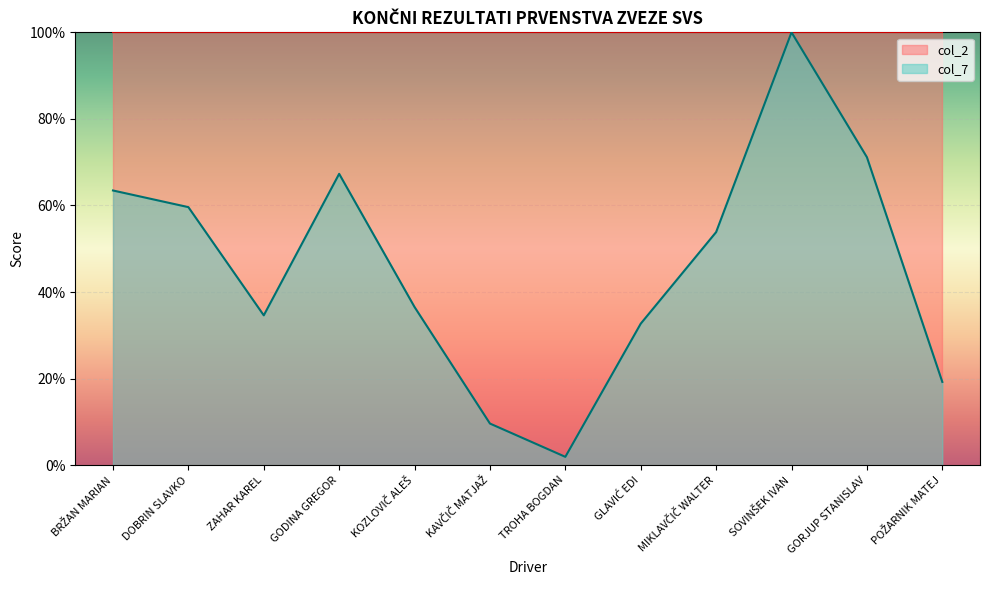

True or false: the data shows 71.2 at GORJUP STANISLAV.

True